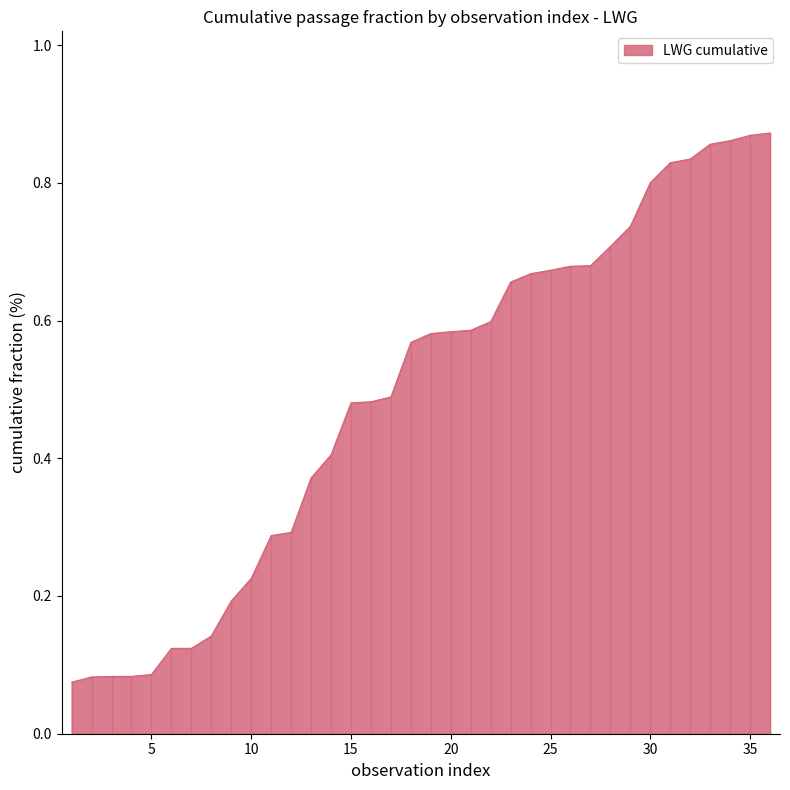

What is the value of the 21st point from the left?

0.6